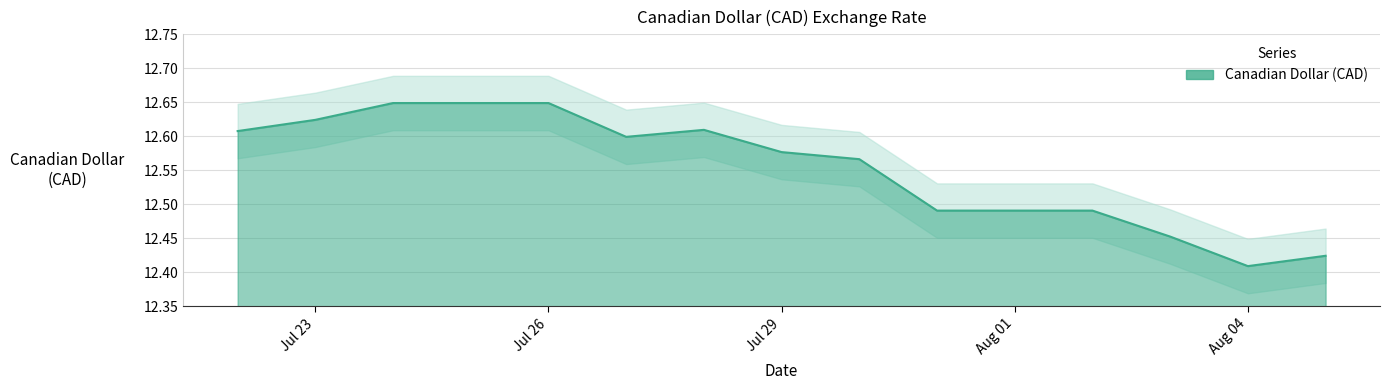

What is the maximum value shown in the chart?

12.6